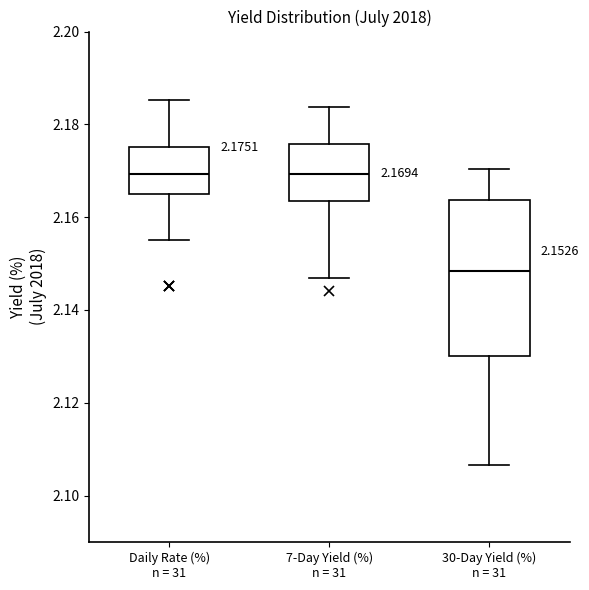

Which box has the lowest median line?

30-Day Yield (%) n = 31